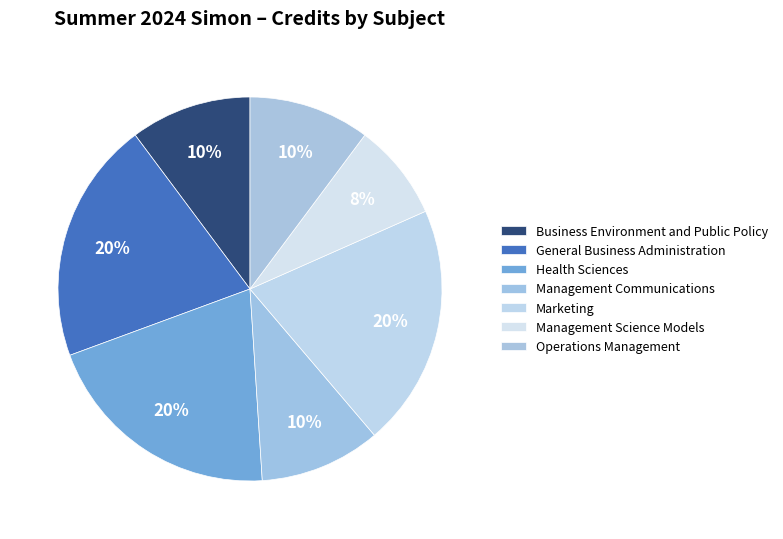

Is it true that Health Sciences is 6% of the pie?

False